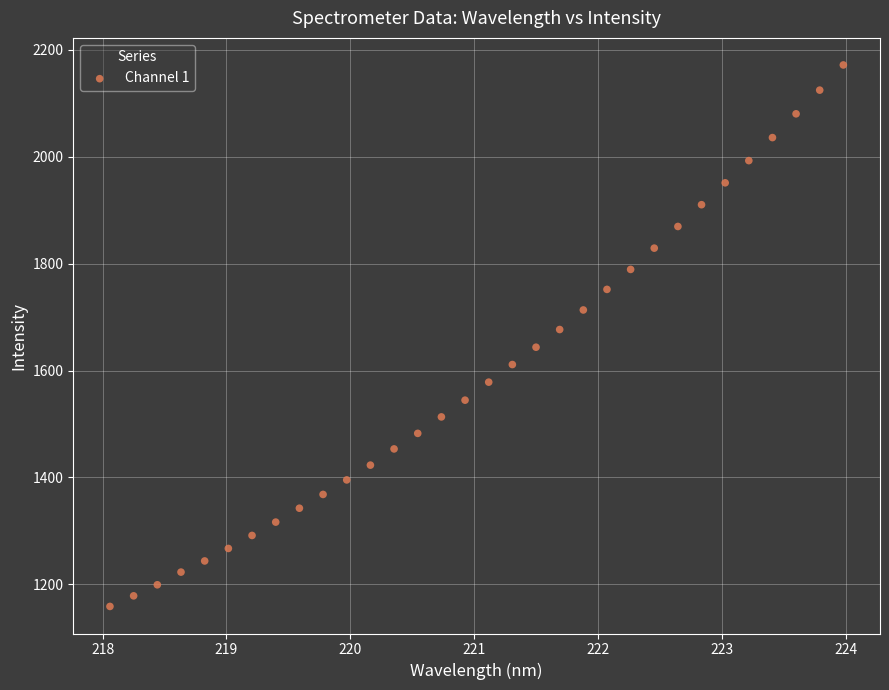

What is the range of Y values (max minus min)?

1013.2